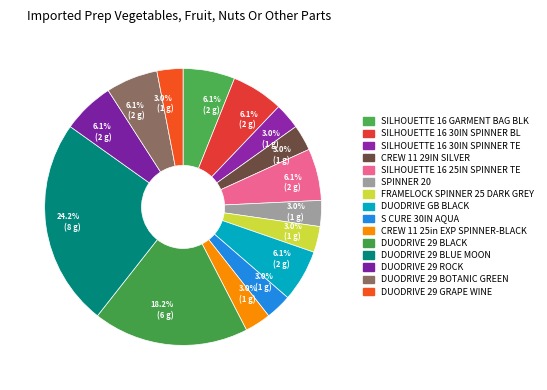

Is there a majority slice in this chart?

No